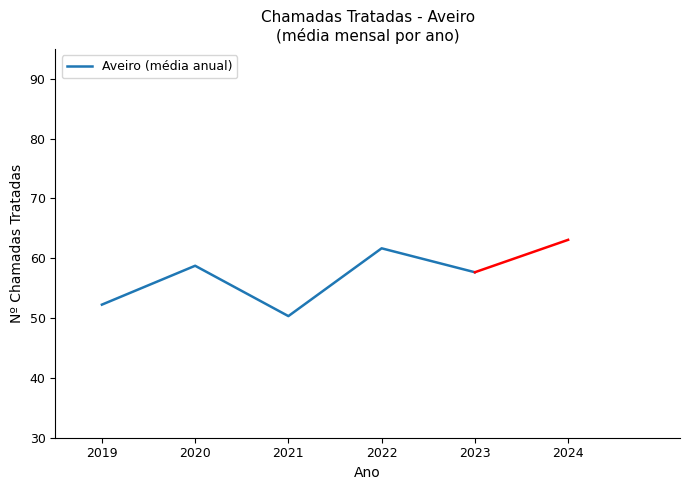

How many categories are shown in the chart?

5